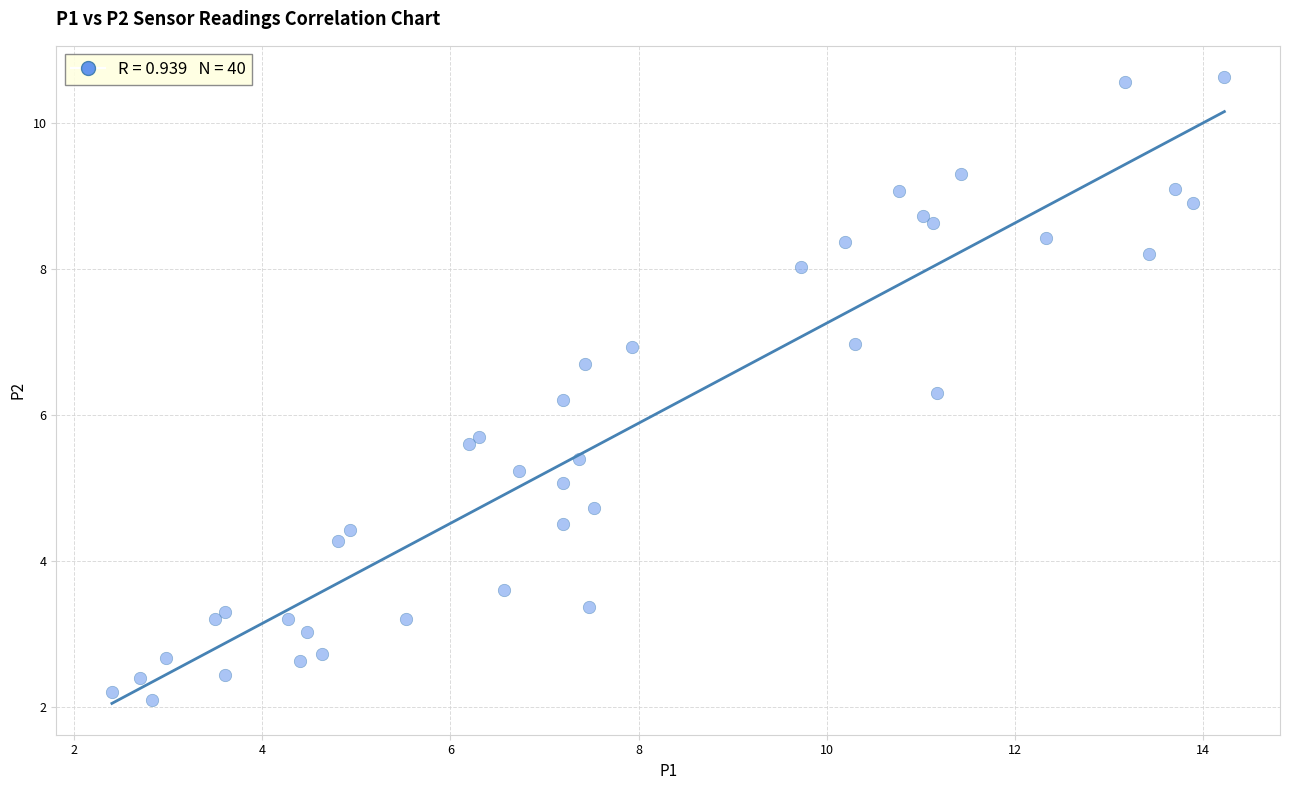

What Y value in the scatter plot is closest to 6?

6.2